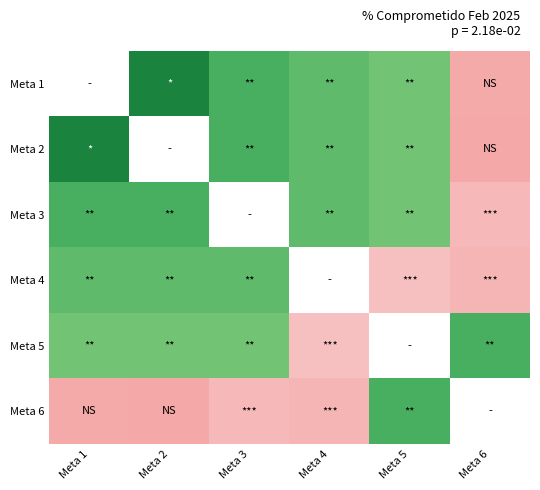

Between 4 and 5, which is larger?

4